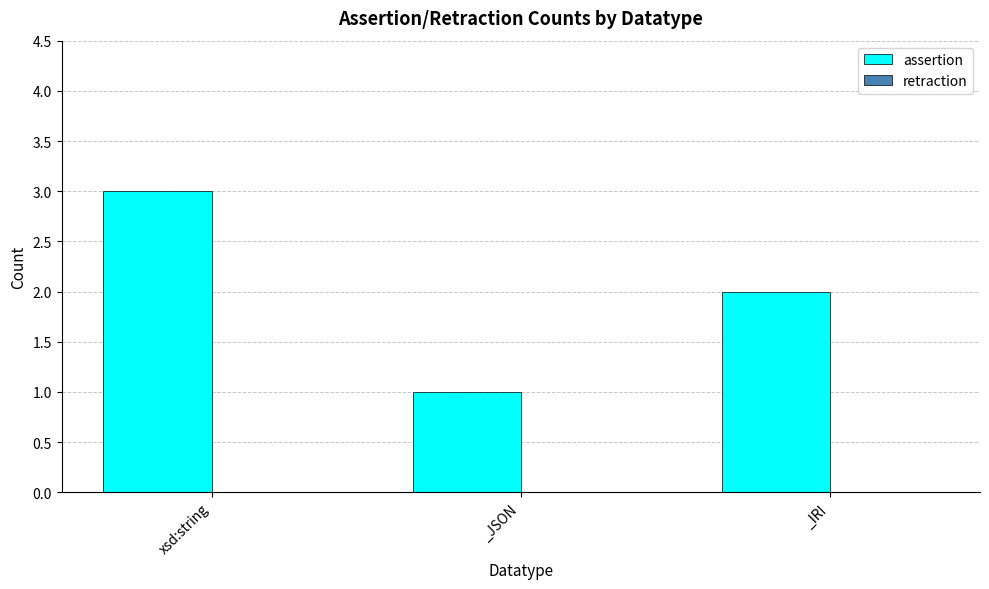

Between _IRI and _JSON, which is larger?

_IRI